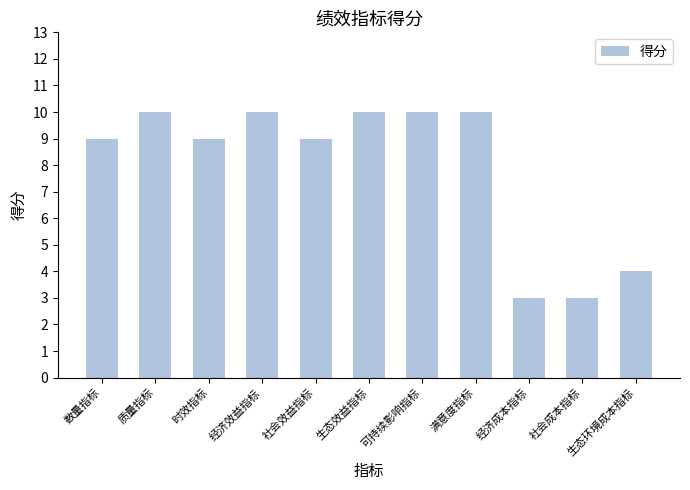

The chart shows a value of 3 at 社会成本指标. True or false?

True